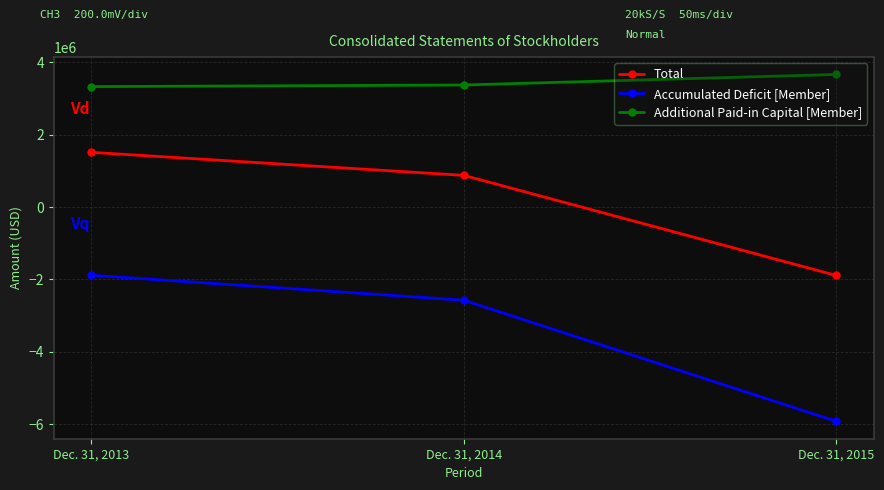

Does the chart display data point markers on the line(s)?

Yes